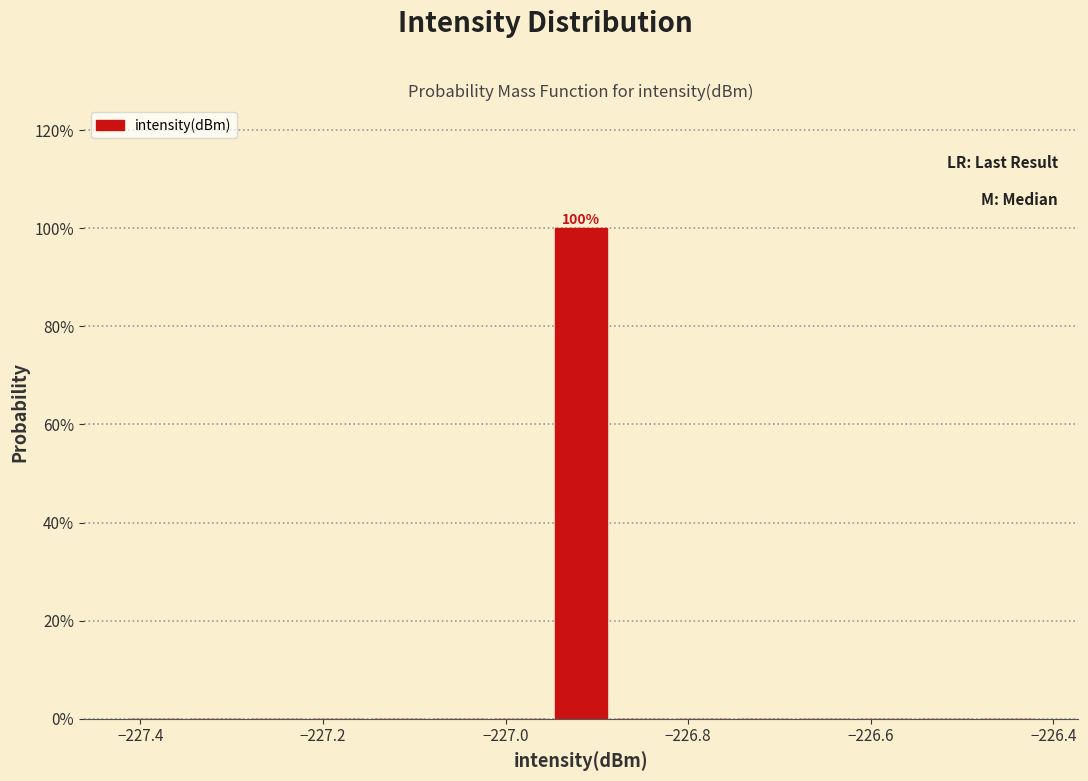

Read against the x-axis, roughly where is the centre of the tallest bar?

-226.92